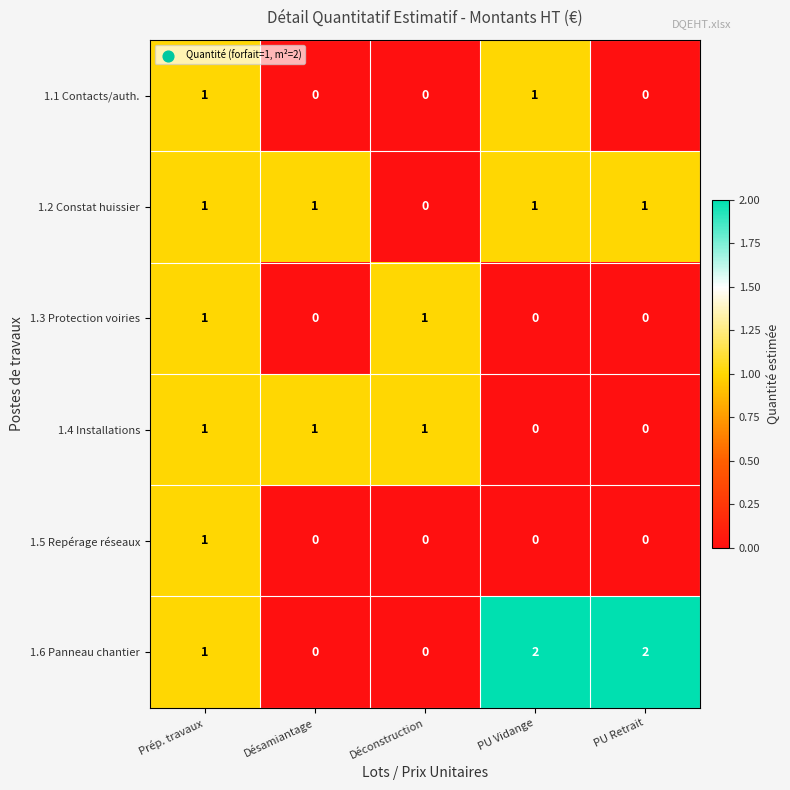

The value of 1.5 Repérage réseaux at PU Vidange is 0. True or false?

True